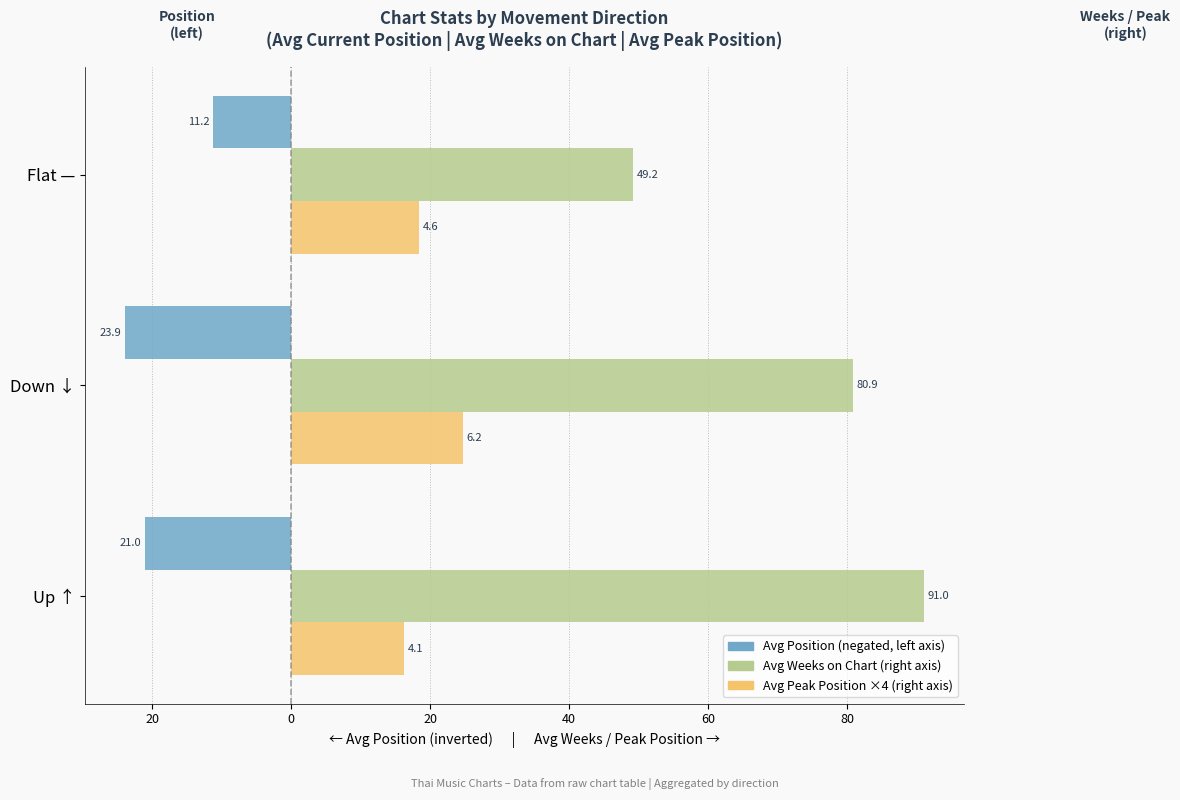

What is the value of the Avg Peak Position ×4 (right) bar at the 1st from the left?

16.2